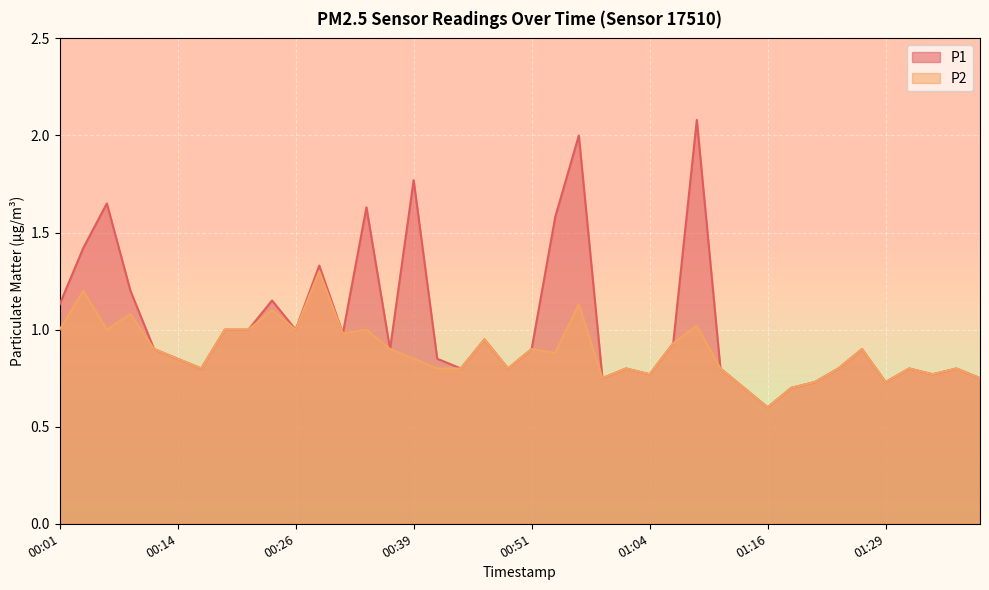

Reading left to right, list all the values displayed in this chart.

P1: 00:01=1.1	00:04=1.4	00:06=1.6	00:09=1.2	00:11=0.9	00:14=0.8	00:16=0.8	00:19=1.0	00:21=1.0	00:24=1.1	00:26=1.0	00:29=1.3	00:31=1.0	00:34=1.6	00:36=0.9	00:39=1.8	00:41=0.8	00:44=0.8	00:46=0.9	00:49=0.8	00:51=0.9	00:54=1.6	00:56=2.0	00:59=0.8	01:01=0.8	01:04=0.8	01:06=0.9	01:09=2.1	01:11=0.8	01:14=0.7	01:16=0.6	01:18=0.7	01:21=0.7	01:23=0.8	01:26=0.9	01:29=0.7	01:31=0.8	01:34=0.8	01:36=0.8	01:39=0.8
P2: 00:01=1.0	00:04=1.2	00:06=1.0	00:09=1.1	00:11=0.9	00:14=0.8	00:16=0.8	00:19=1.0	00:21=1.0	00:24=1.1	00:26=1.0	00:29=1.3	00:31=1.0	00:34=1.0	00:36=0.9	00:39=0.8	00:41=0.8	00:44=0.8	00:46=0.9	00:49=0.8	00:51=0.9	00:54=0.9	00:56=1.1	00:59=0.8	01:01=0.8	01:04=0.8	01:06=0.9	01:09=1.0	01:11=0.8	01:14=0.7	01:16=0.6	01:18=0.7	01:21=0.7	01:23=0.8	01:26=0.9	01:29=0.7	01:31=0.8	01:34=0.8	01:36=0.8	01:39=0.8